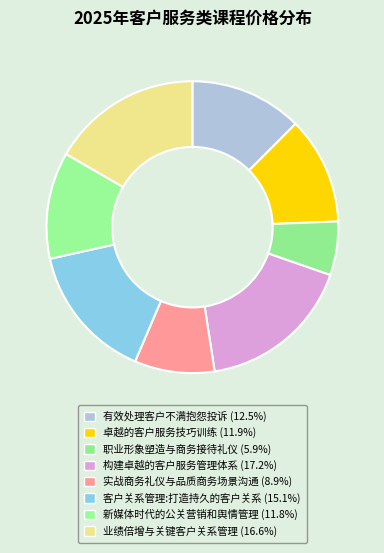

How many slices are in this pie chart?

8